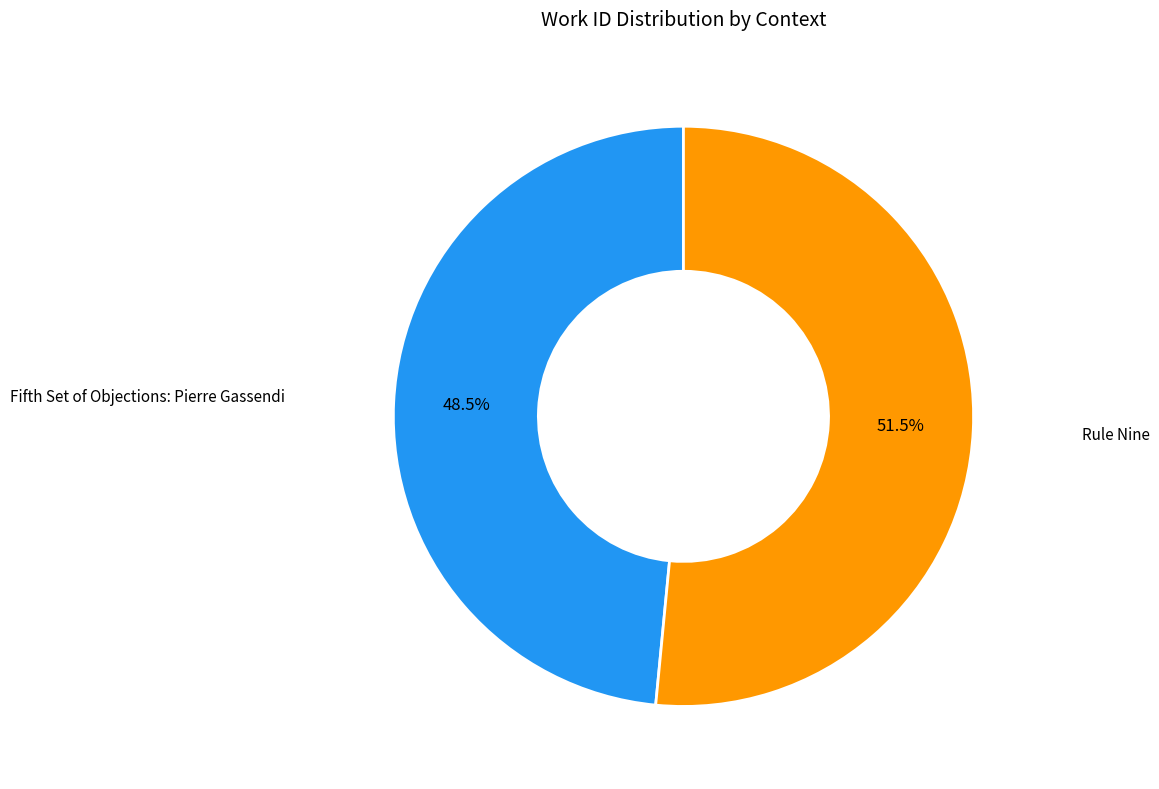

Which category has the smallest portion of the pie?

Fifth Set of Objections: Pierre Gassendi